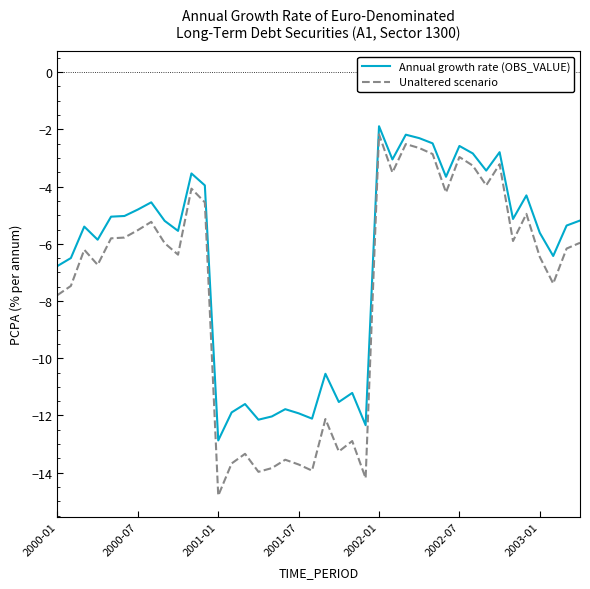

List the series in order of their peak value, lowest first.

Unaltered scenario, Annual growth rate (OBS_VALUE)